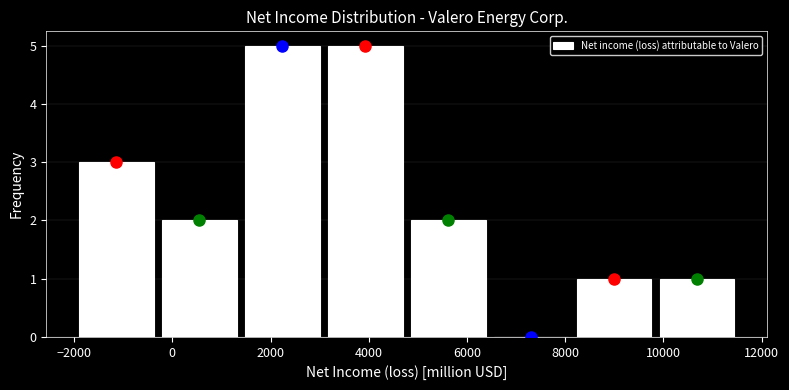

What is the height of the bar covering -2000 to -200 on the x-axis? Neither the bar edges nor the heights are printed on the chart, so give them approximately, as read against the axes.

3